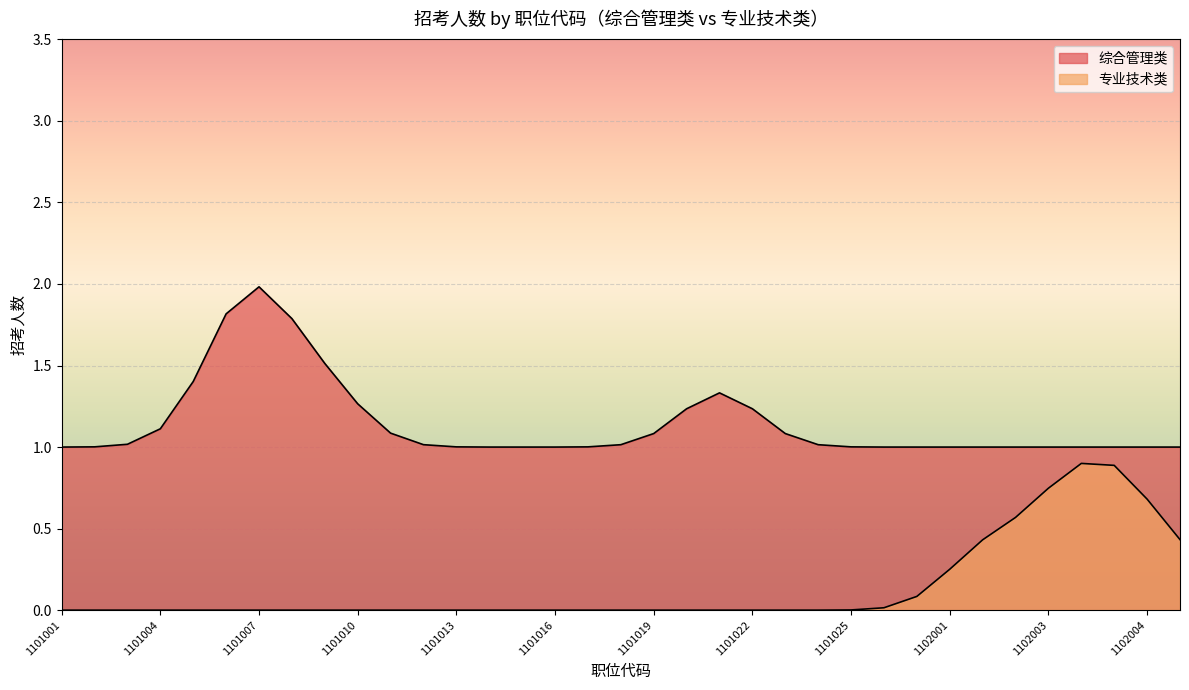

Between 1101018 and 1102001, which series saw the biggest shift?

专业技术类